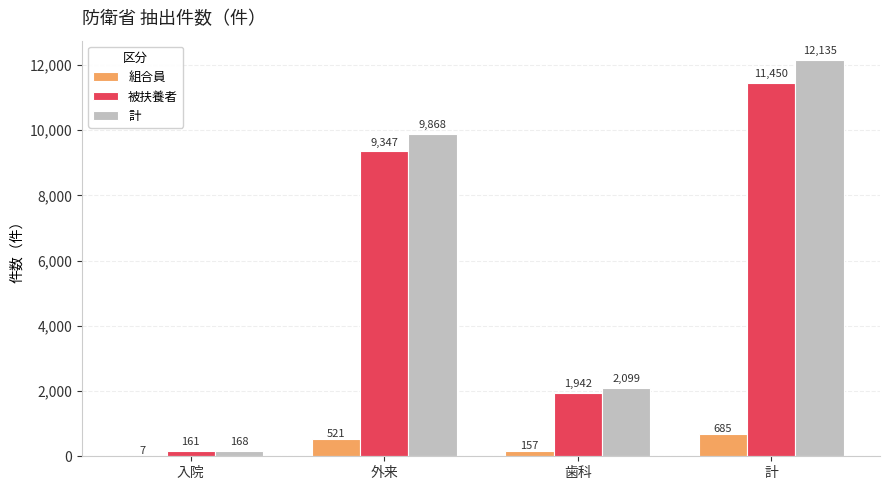

Reading left to right, what are all the values shown in this chart?

組合員: 7	521	157	685
被扶養者: 161	9347	1942	11450
計: 168	9868	2099	12135